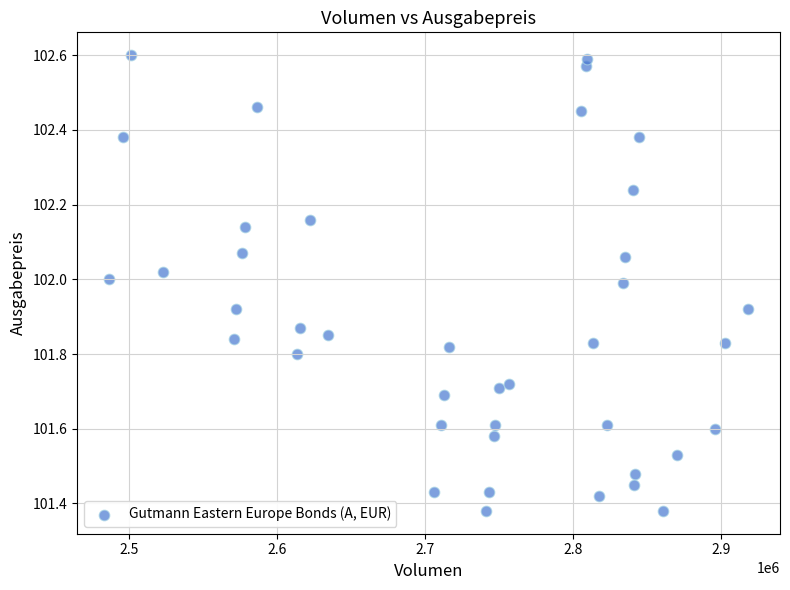

What is the range of Y values (max minus min)?

1.2